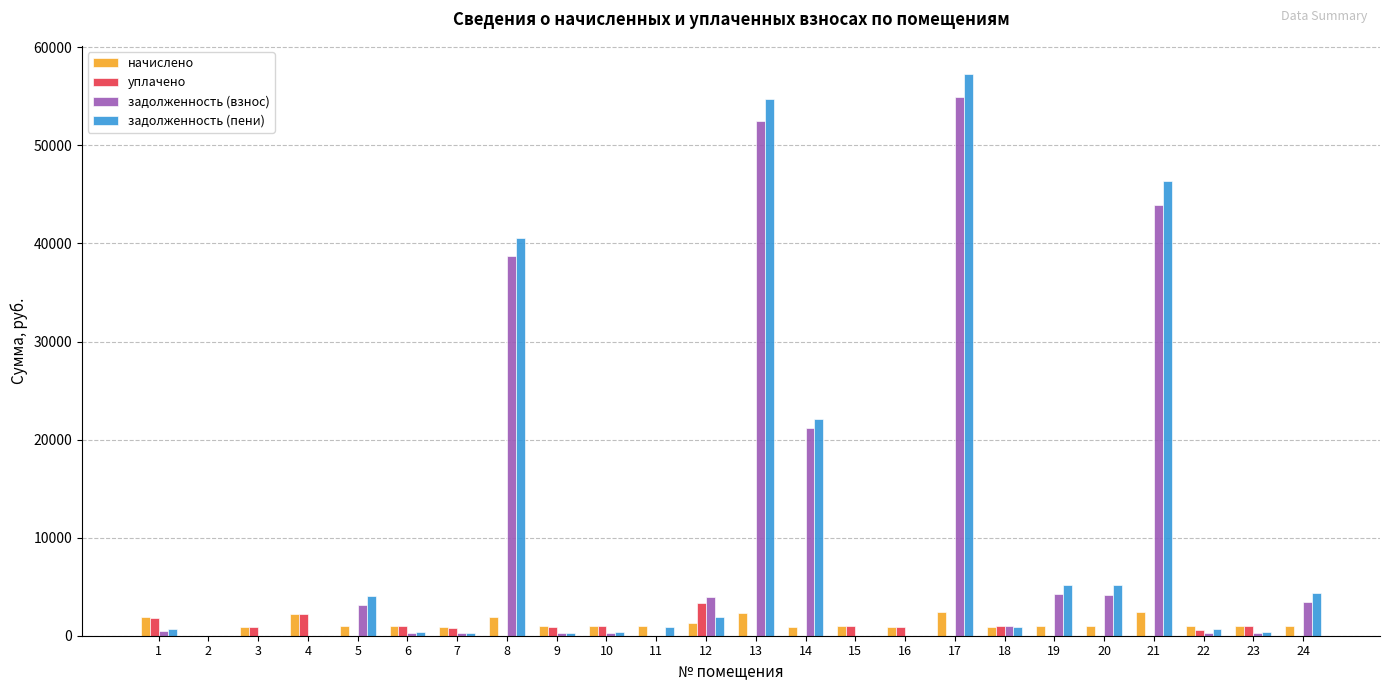

What is the maximum value shown in the chart?

57288.0